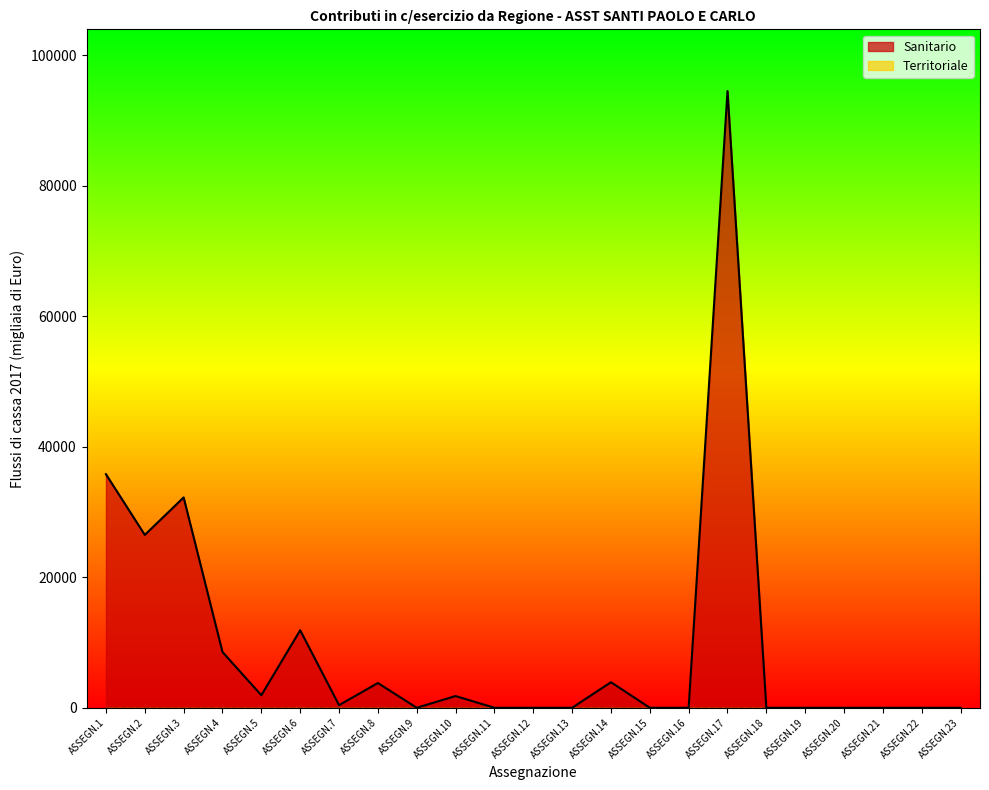

Reading right to left, transcribe all the data shown in this chart.

ASSEGN.23=0	ASSEGN.22=0	ASSEGN.21=0	ASSEGN.20=0	ASSEGN.19=0	ASSEGN.18=0	ASSEGN.17=94500	ASSEGN.16=0	ASSEGN.15=0	ASSEGN.14=3916	ASSEGN.13=0	ASSEGN.12=0	ASSEGN.11=0	ASSEGN.10=1793	ASSEGN.9=0	ASSEGN.8=3790	ASSEGN.7=394	ASSEGN.6=11879	ASSEGN.5=1916	ASSEGN.4=8540	ASSEGN.3=32228	ASSEGN.2=26486	ASSEGN.1=35786